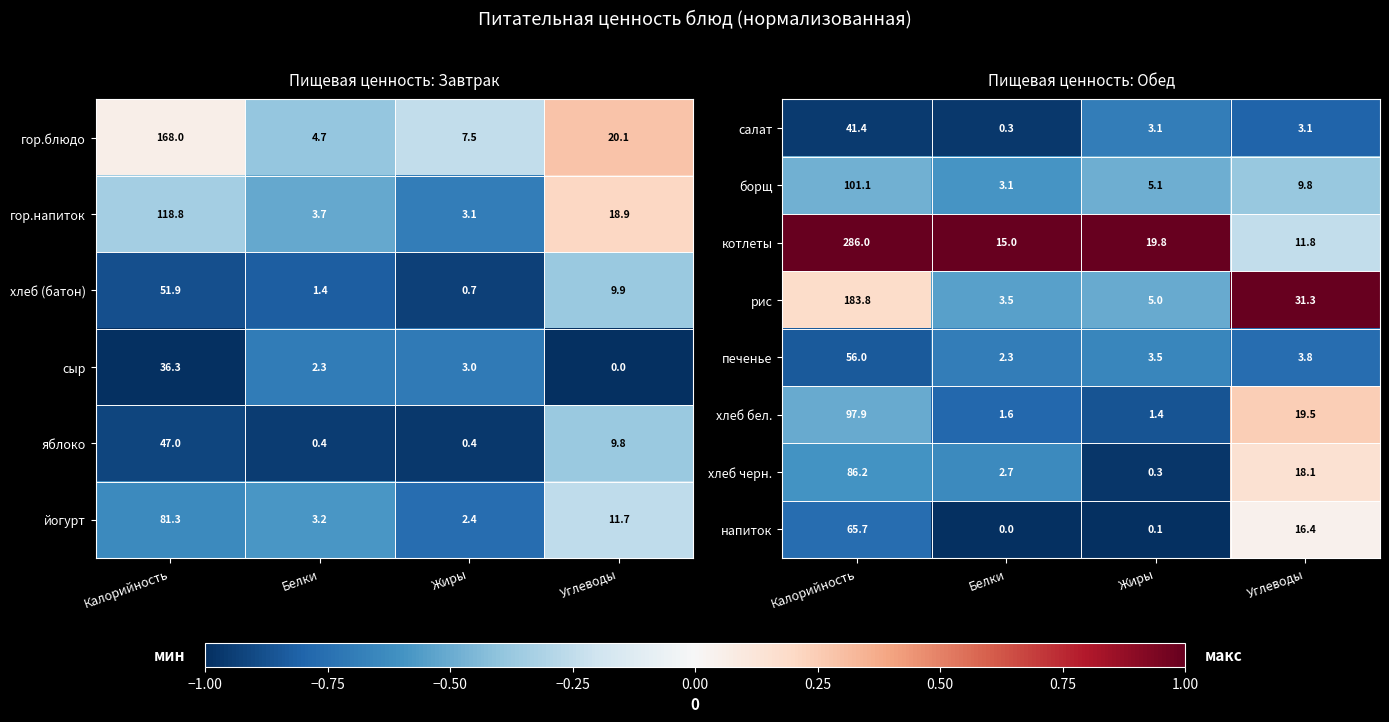

The value of борщ at Углеводы is 9.8. True or false?

True